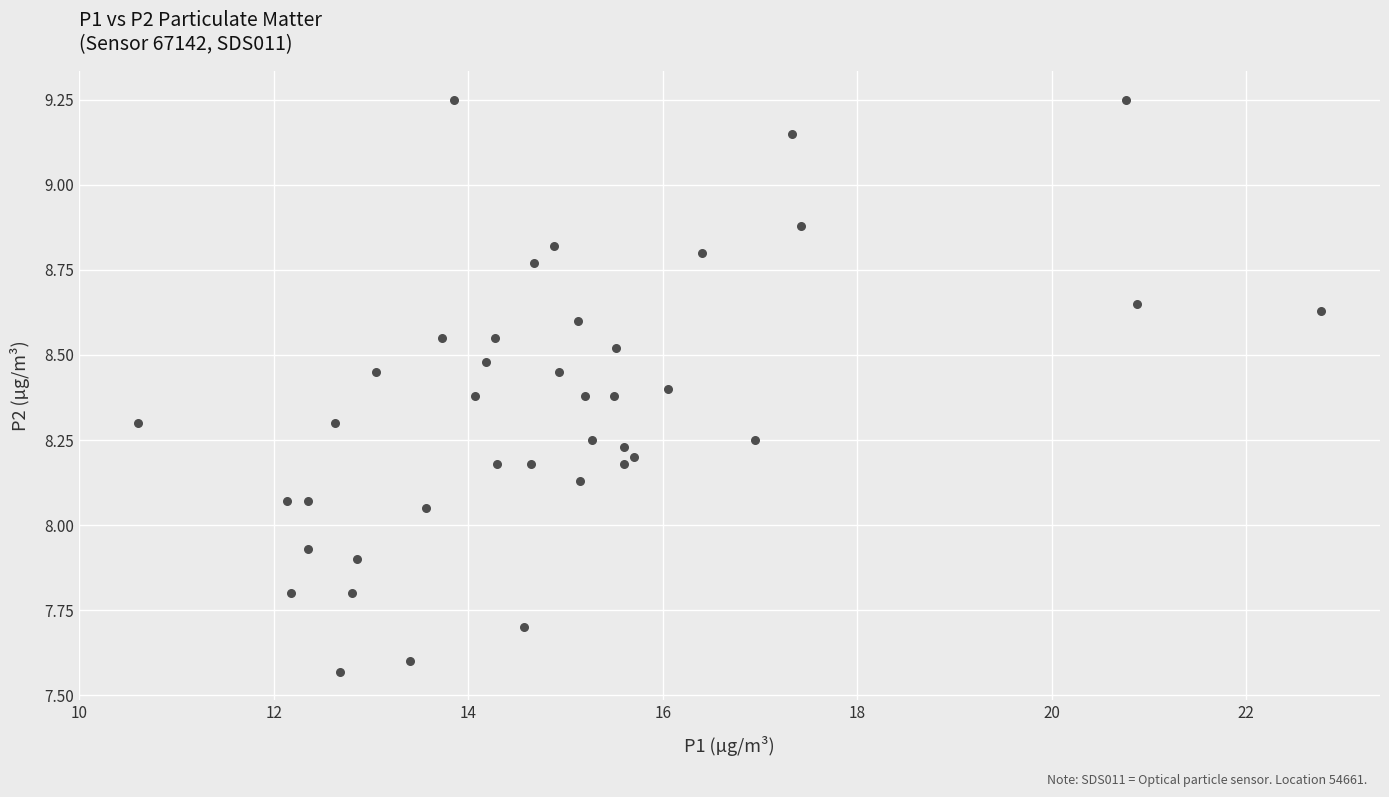

What is the range of Y values (max minus min)?

1.7